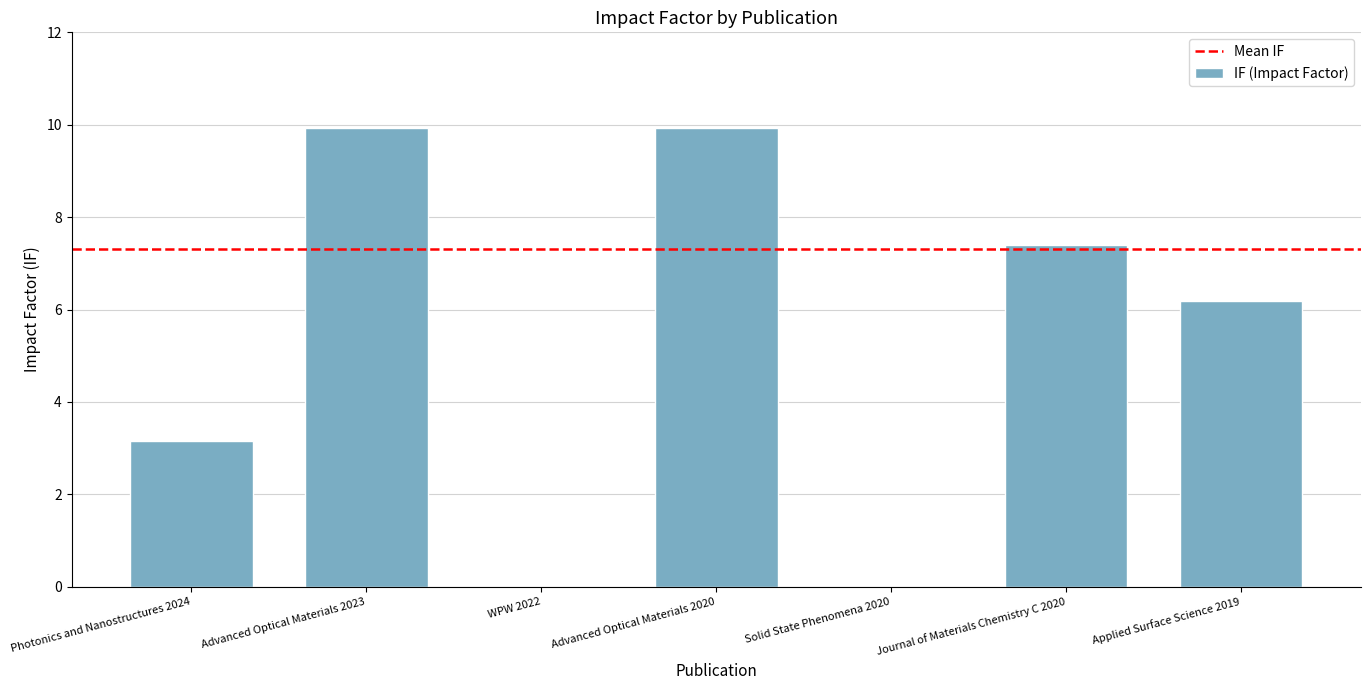

The chart shows a value of 7.4 at Journal of Materials Chemistry C 2020. True or false?

True